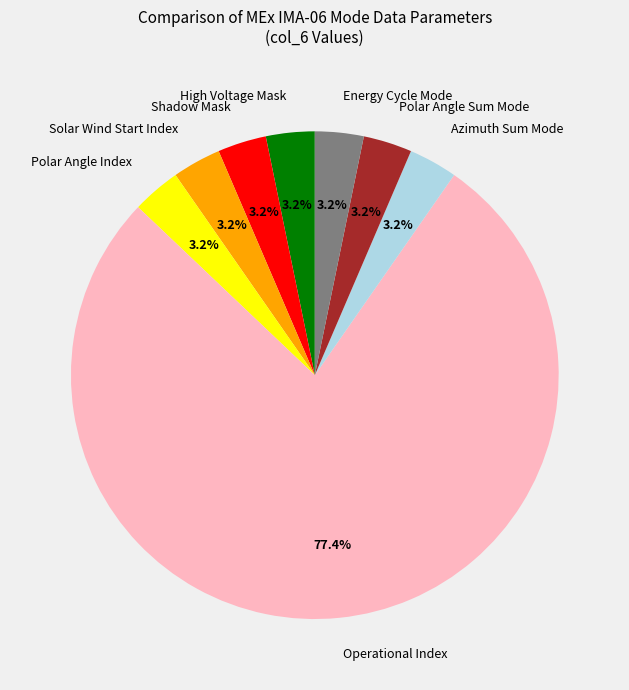

Which category has the biggest portion of the pie?

Operational Index